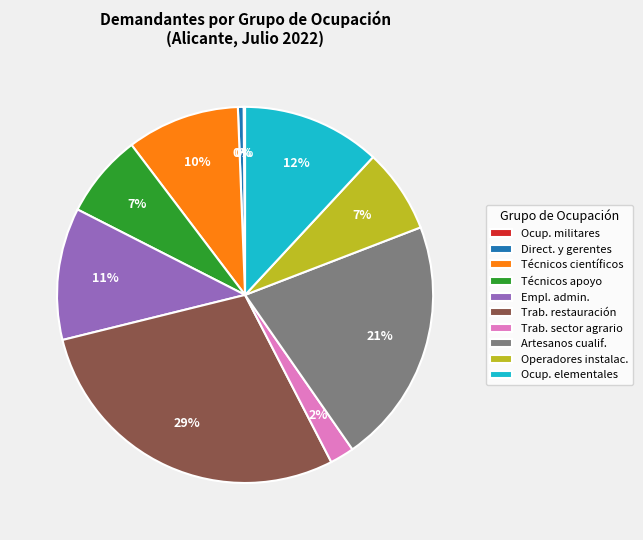

Is there any slice that represents more than half of the pie?

No